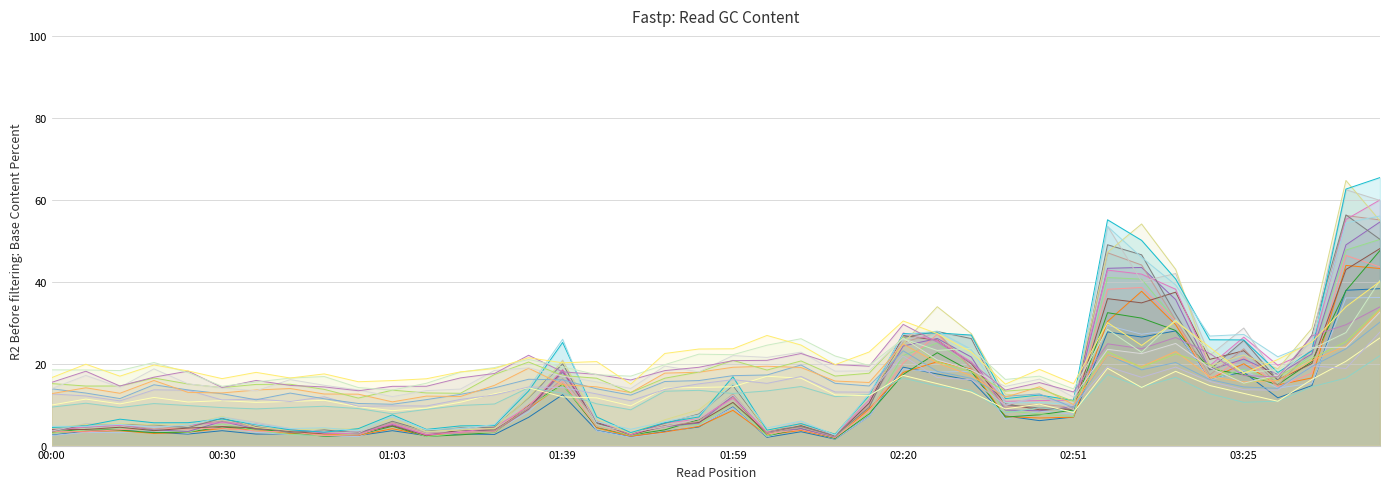

What is the maximum value shown in the chart?

65.4